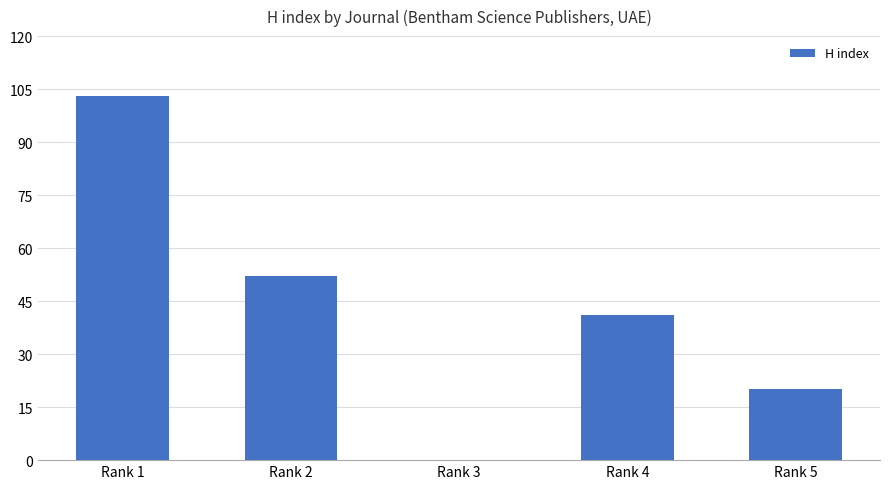

Approximately how many times larger is the value at Rank 5 compared to Rank 4?

0.5